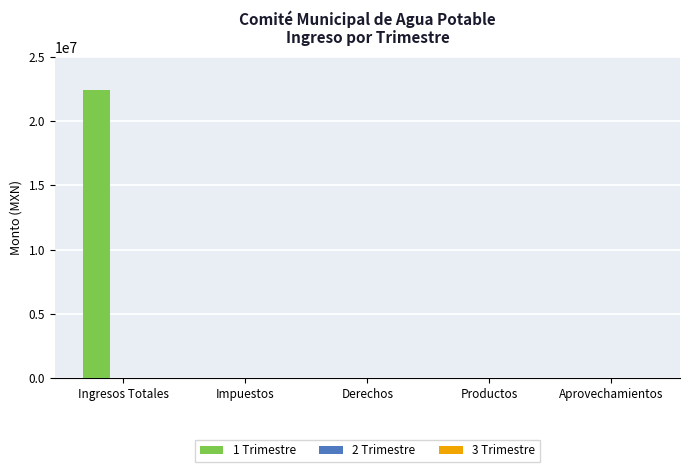

Which category has the highest value across all series?

Ingresos Totales